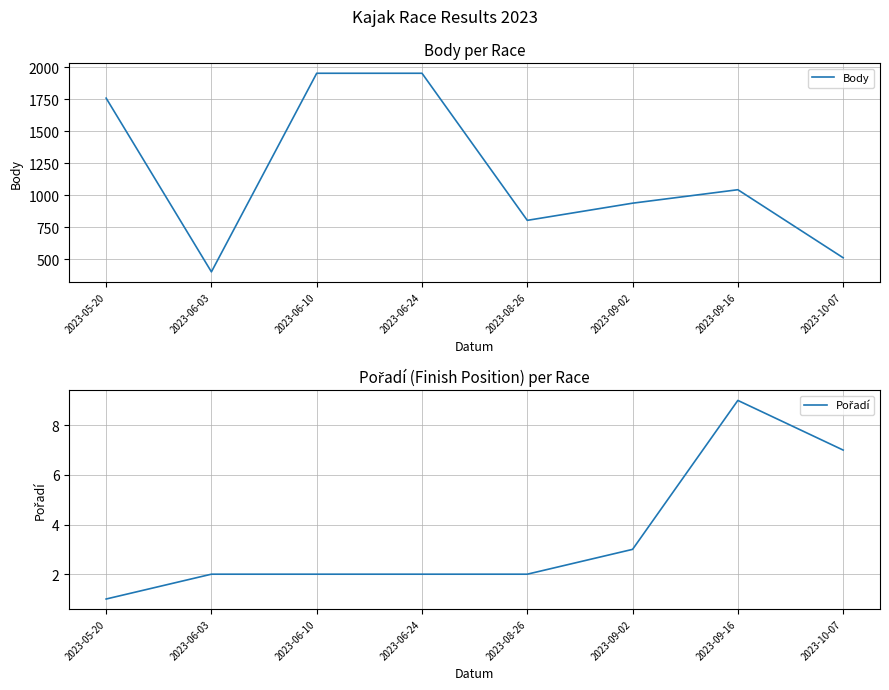

Reading left to right, extract all data points from this chart.

Body: 1758	402	1952	1952	804	938	1043	512
Pořadí: 1	2	2	2	2	3	9	7